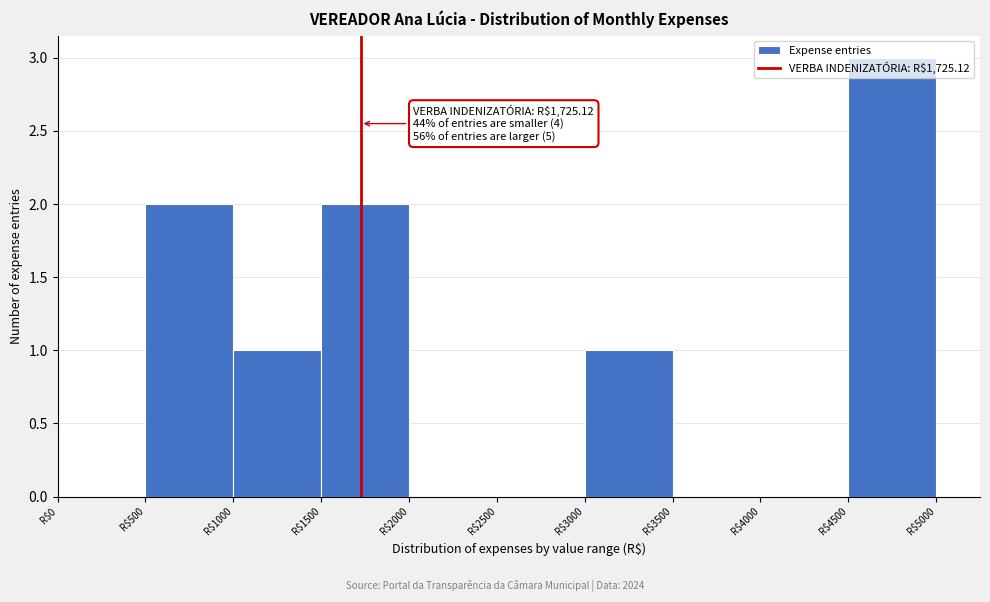

Over which range of the x-axis is the bar tallest?

4500 to 5000